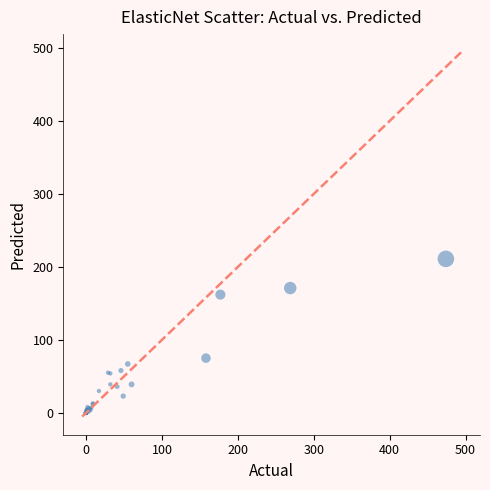

What Y value in the scatter plot is closest to 105?

75